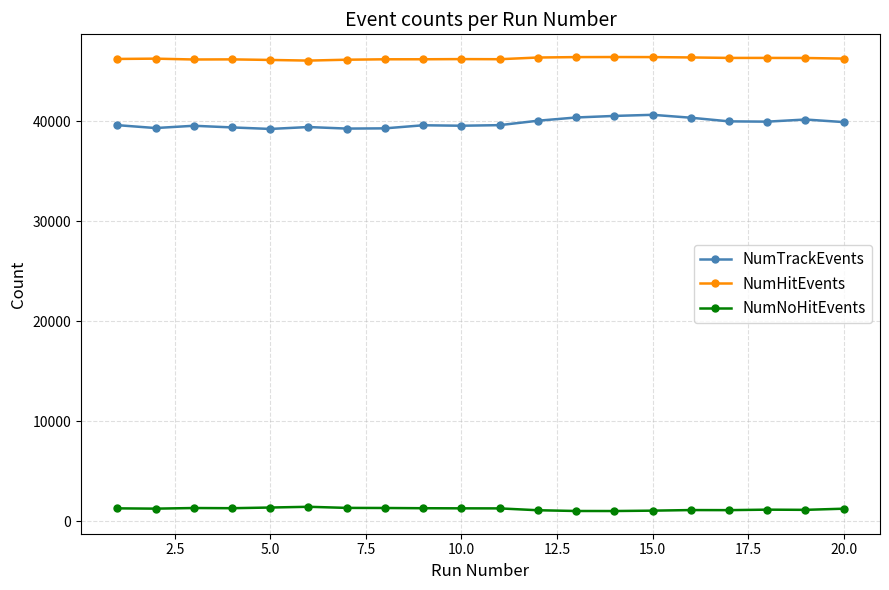

True or false: NumNoHitEvents has more than 1 points higher than both neighbors.

True